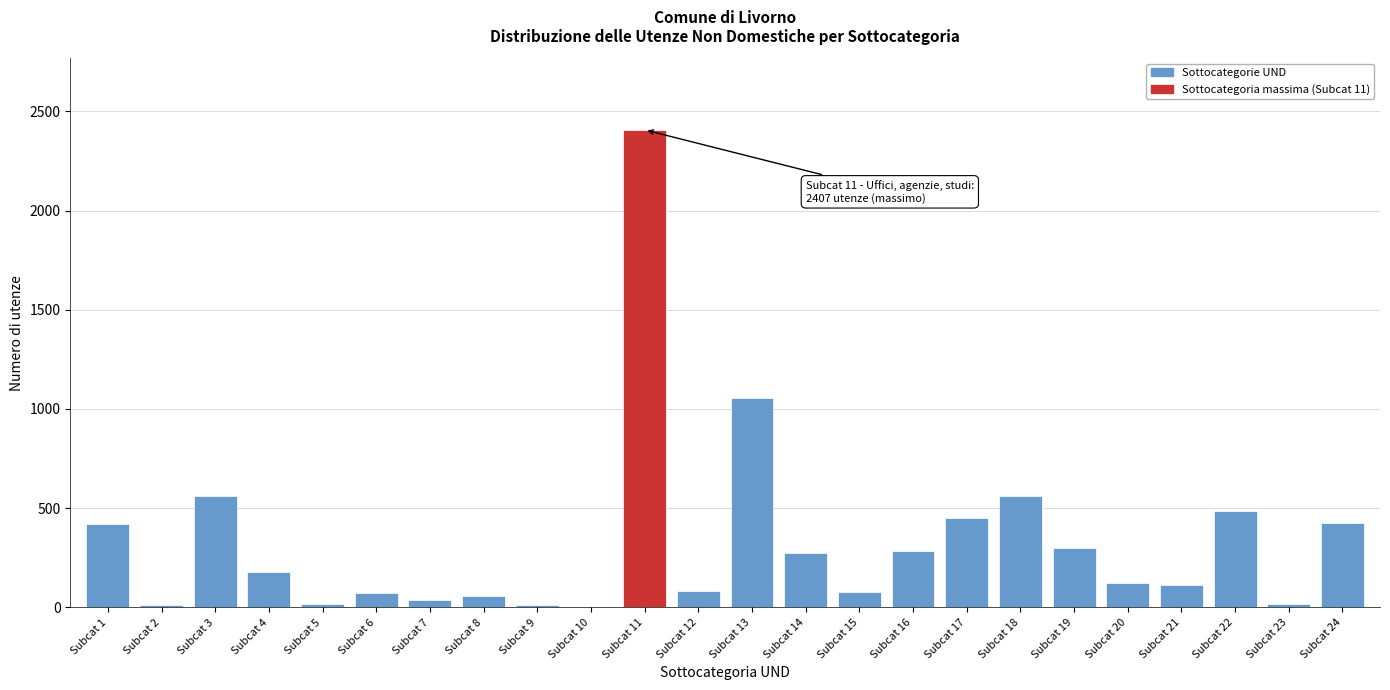

The value at Subcat 20 is 122. True or false?

True